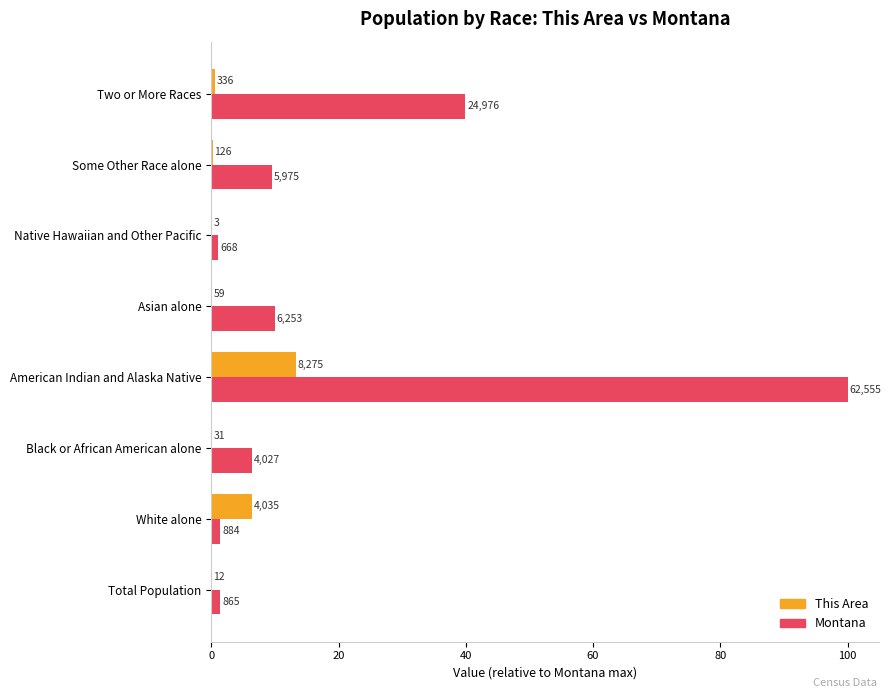

Reading right to left, list all the values displayed in this chart.

This Area: 0.5	0.2	0.0	0.1	13.2	0.0	6.5	0.0
Montana: 39.9	9.6	1.1	10.0	100.0	6.4	1.4	1.4